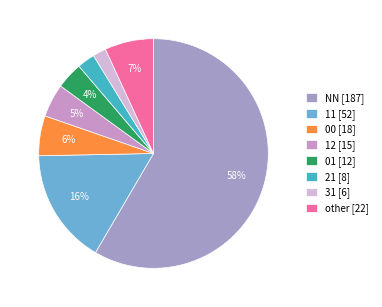

The NN slice represents 69% of the pie. True or false?

False